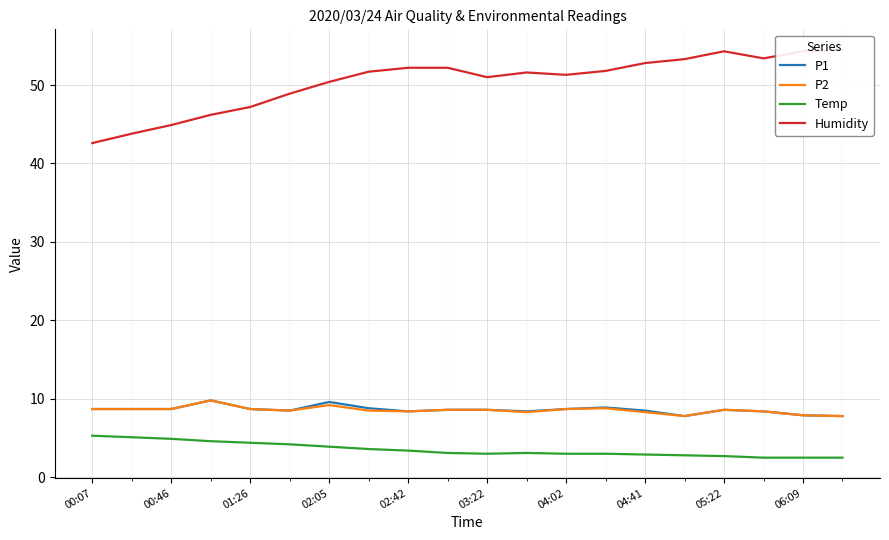

What is the maximum value for P2?

9.8